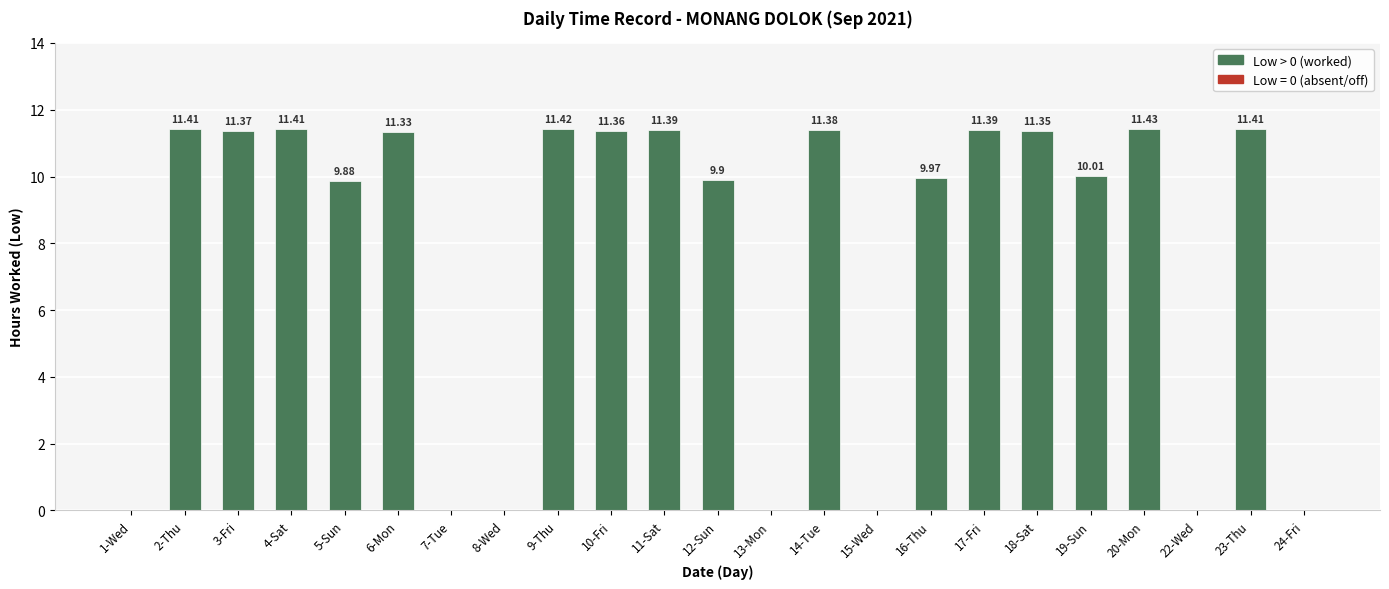

Approximately how many times larger is the value at 17-Fri compared to 3-Fri?

1.0